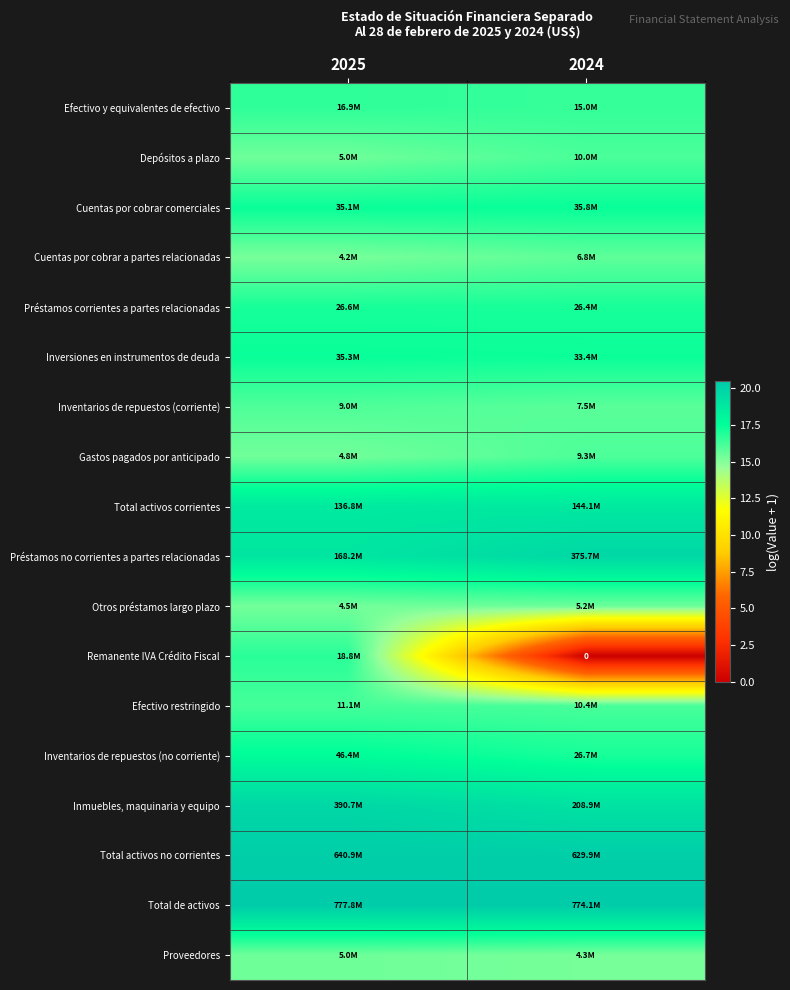

Which series has the widest spread of values?

Remanente IVA Crédito Fiscal